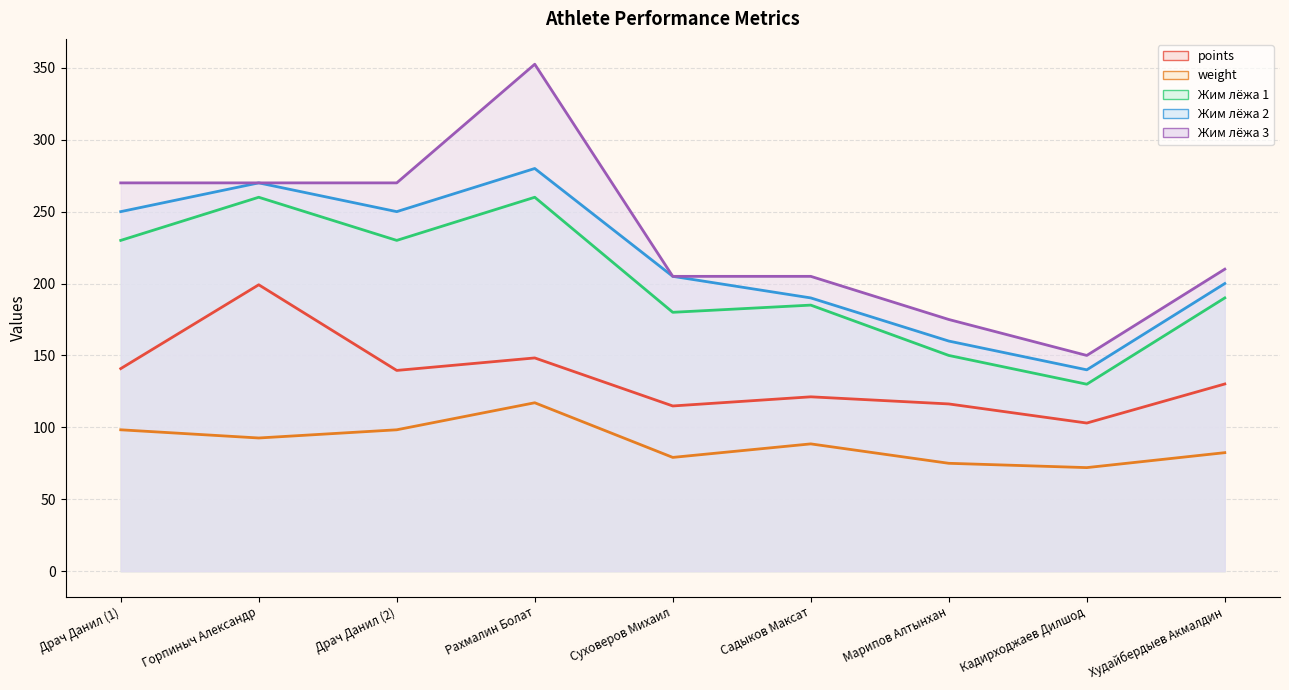

At which label is weight closest to 94?

Горпиныч Александр